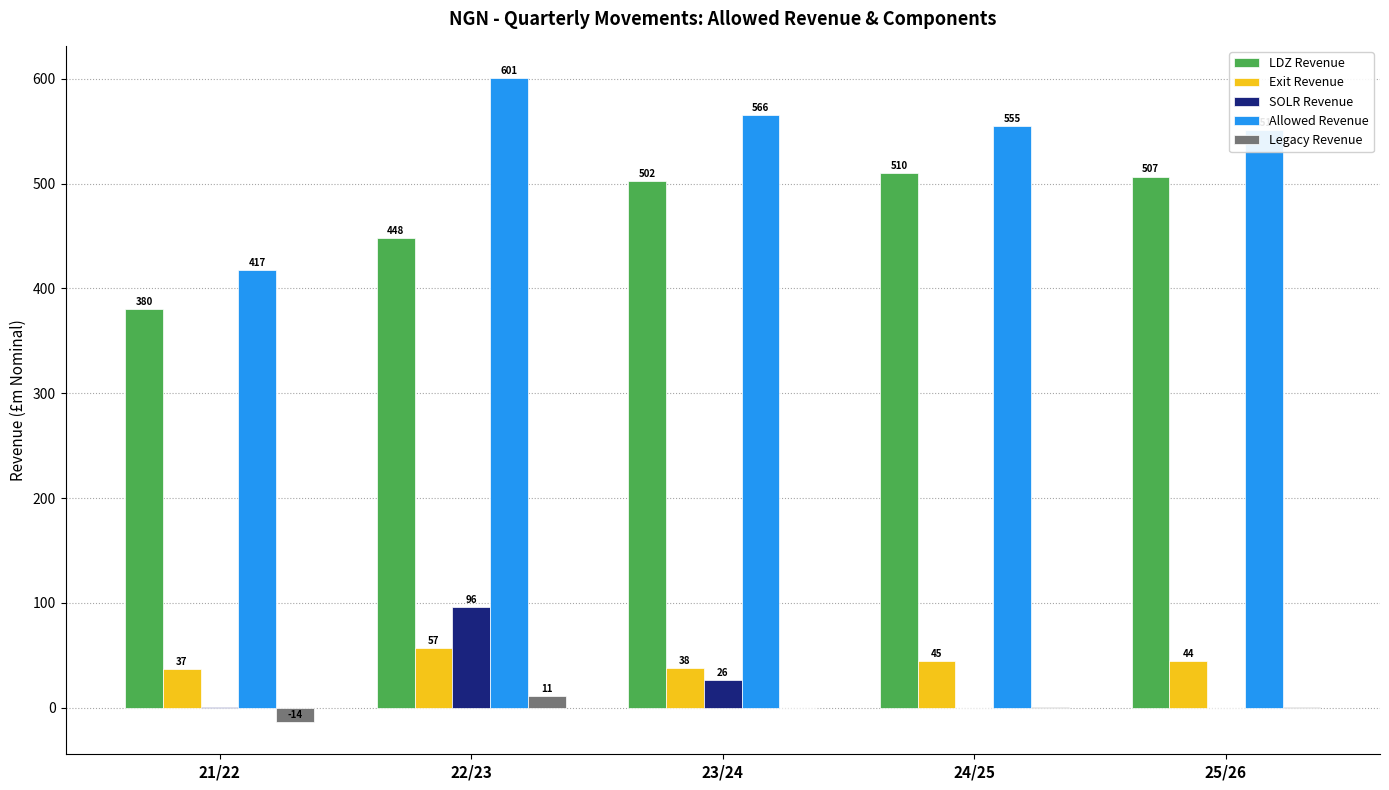

Which series has the largest total across all categories?

Allowed Revenue